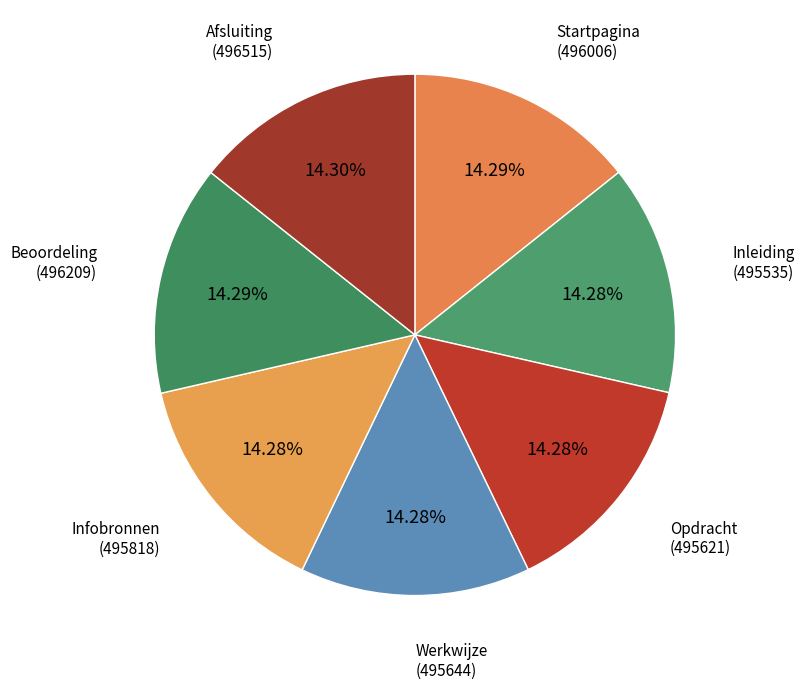

How many segments does this pie chart have?

7